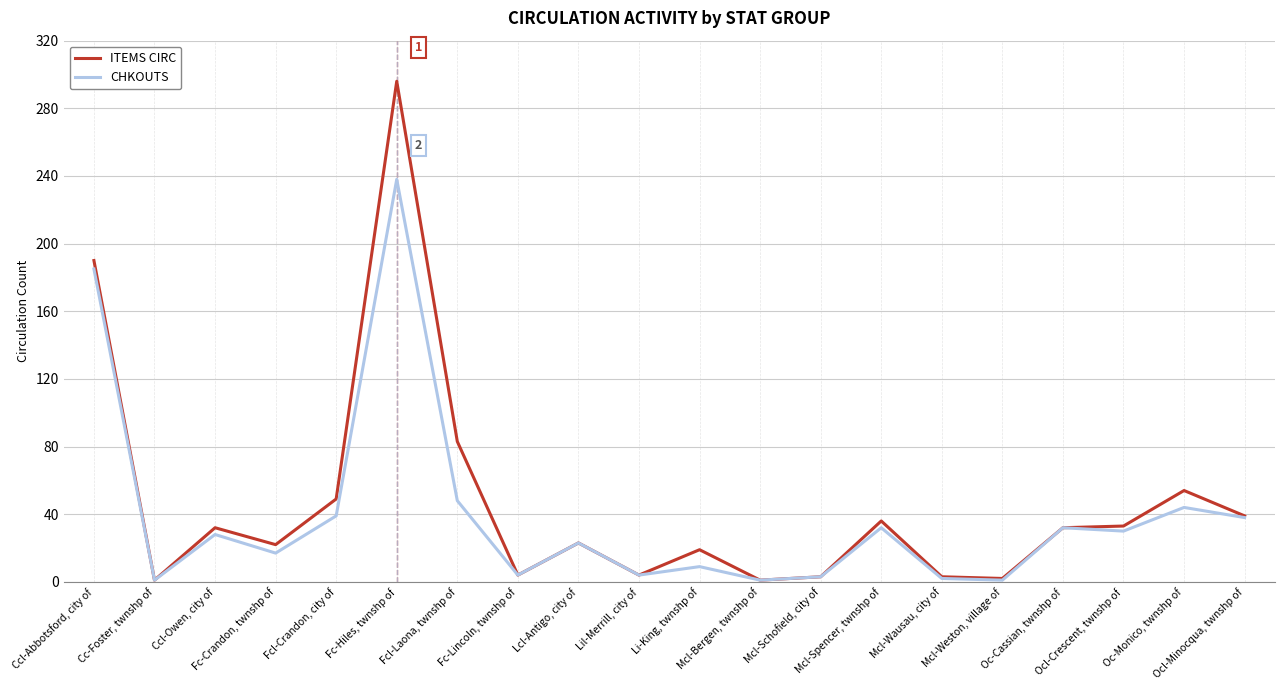

Where is the first local maximum for ITEMS CIRC?

Ccl-Owen, city of